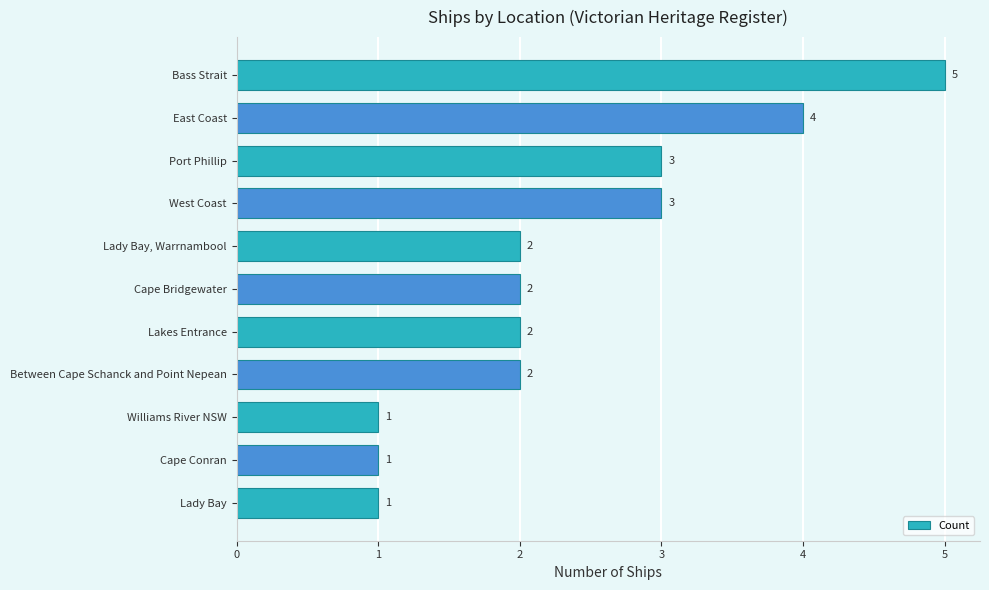

What is the label of the 2nd bar from the top?

East Coast